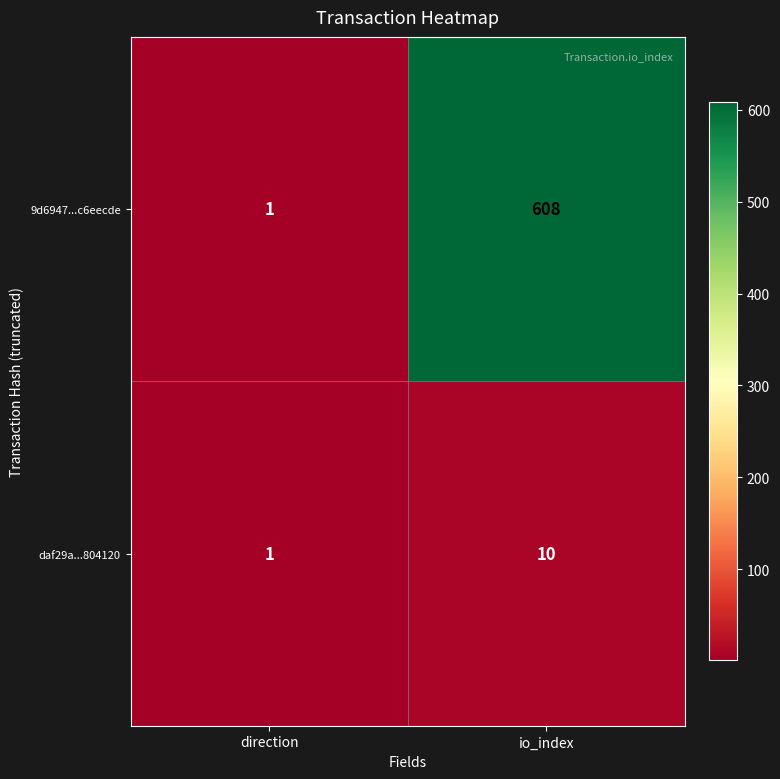

What is the difference between the maximum and minimum values in the 9d6947...c6eecde series?

607